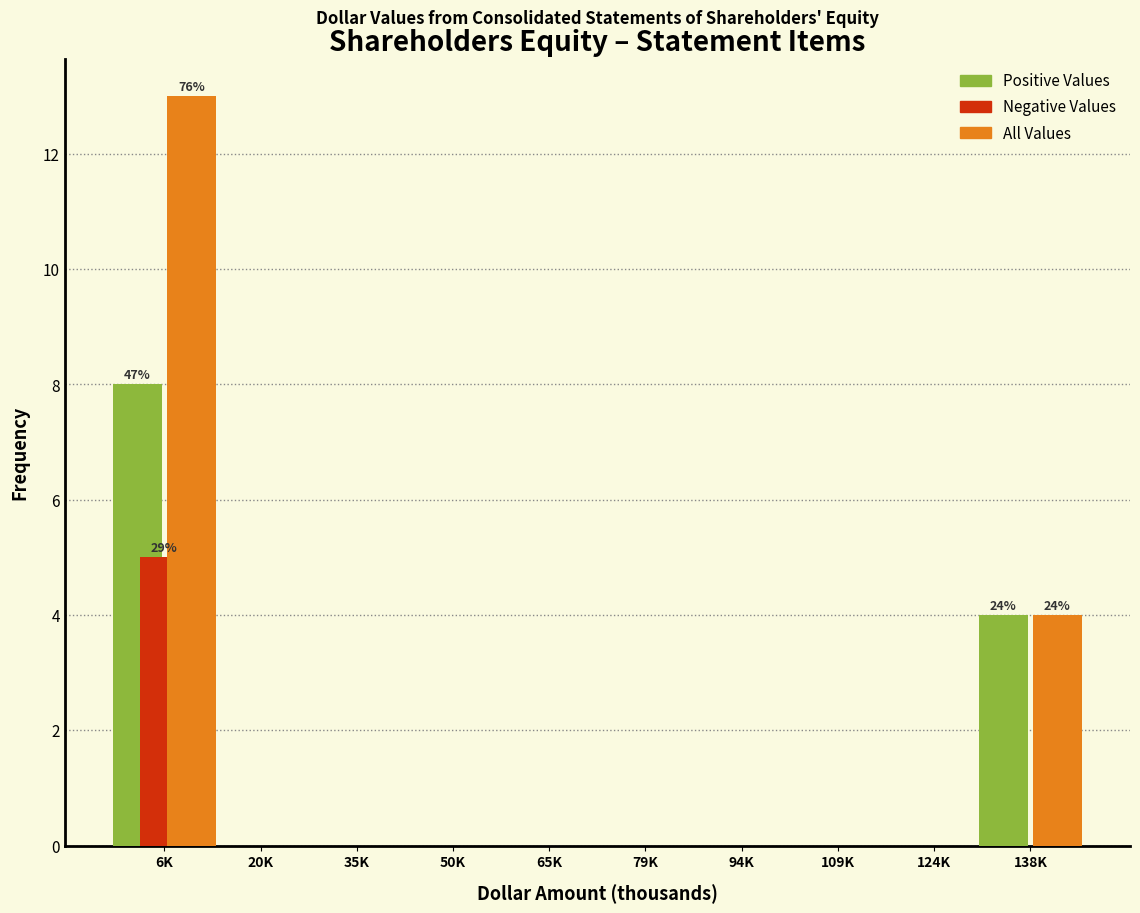

Reading left to right, what are all the values shown in this chart?

Positive Values: 6K=8	20K=0	35K=0	50K=0	65K=0	79K=0	94K=0	109K=0	124K=0	138K=4
Negative Values: 6K=5	20K=0	35K=0	50K=0	65K=0	79K=0	94K=0	109K=0	124K=0	138K=0
All Values: 6K=13	20K=0	35K=0	50K=0	65K=0	79K=0	94K=0	109K=0	124K=0	138K=4